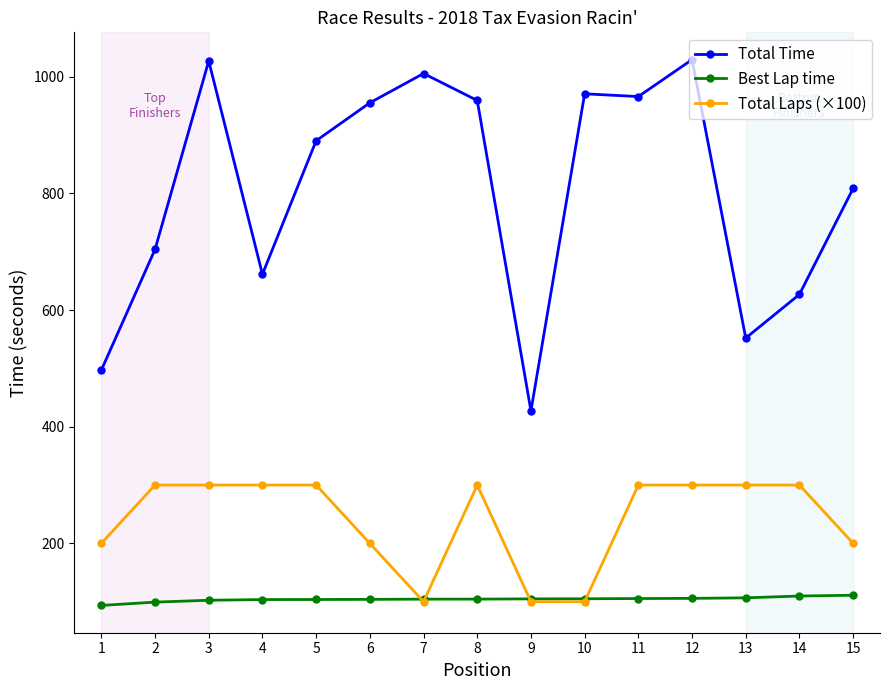

How many data points does each series have?

15